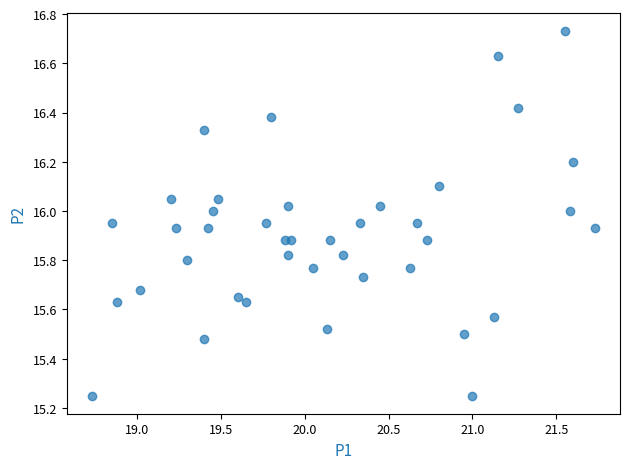

What is the range of Y values (max minus min)?

1.5